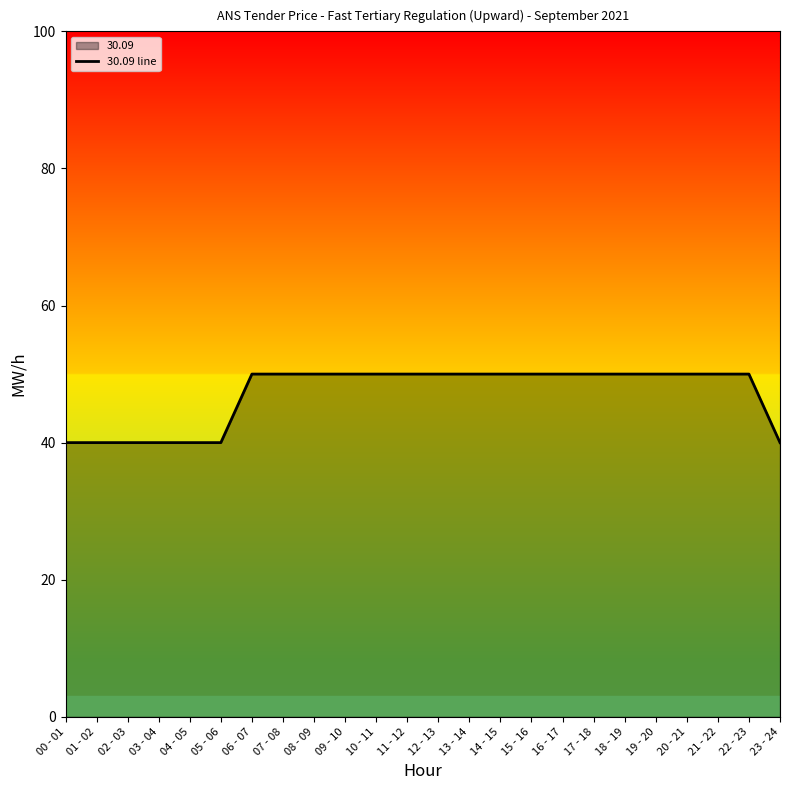

True or false: there are more than 1 points higher than both neighbors.

False